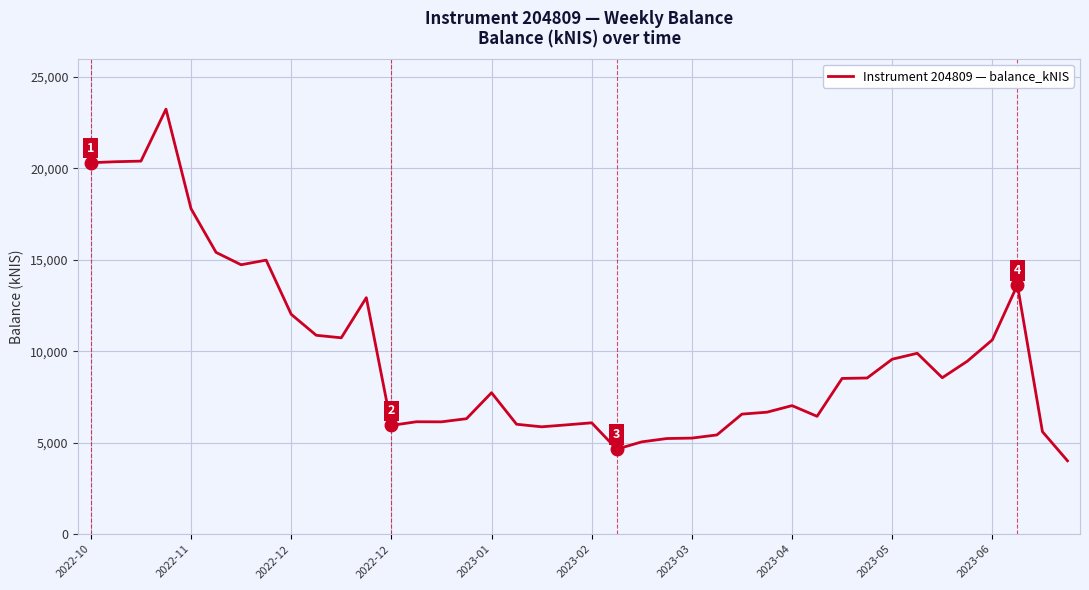

What is the minimum value shown in the chart?

4012.0